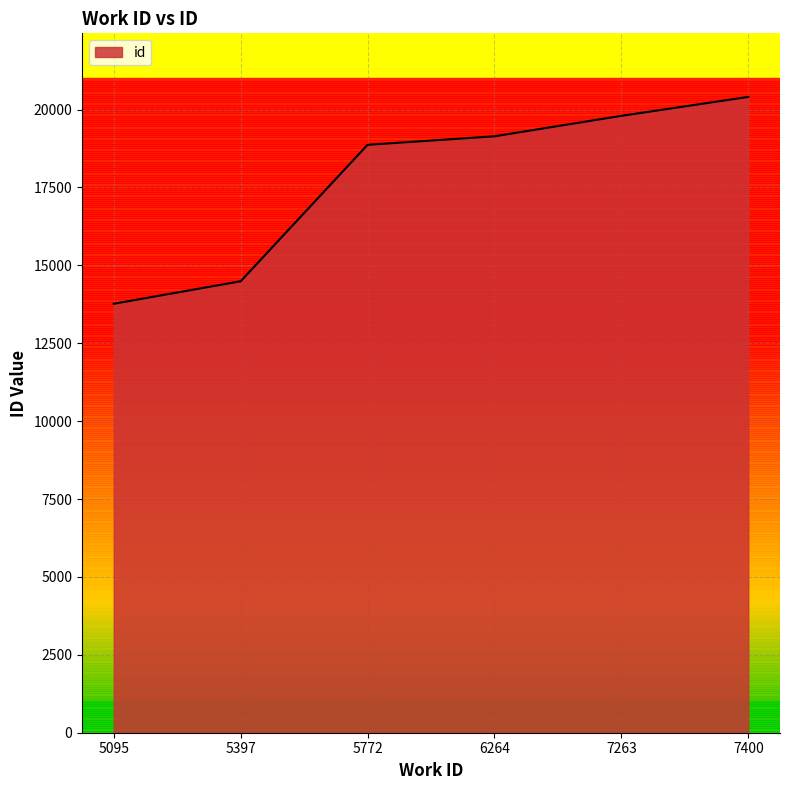

List the labels in order of value, largest first.

7400, 7263, 6264, 5772, 5397, 5095